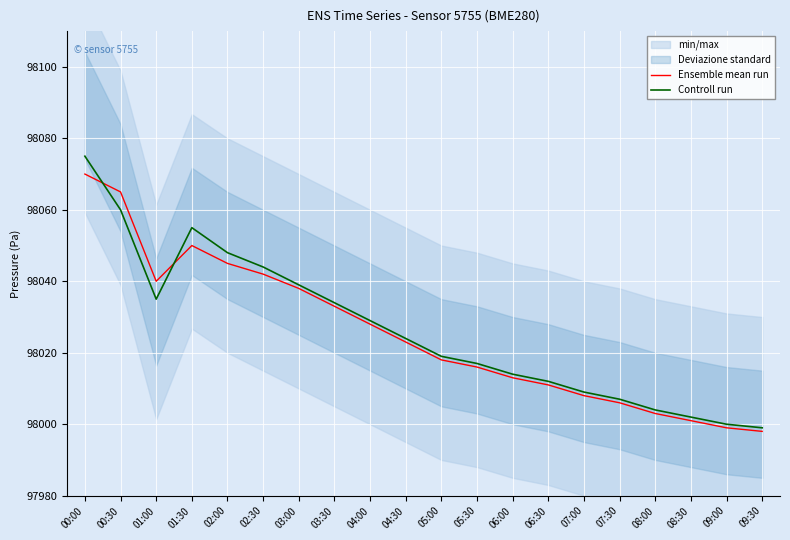

What is the total value across all series at 05:30?

196033